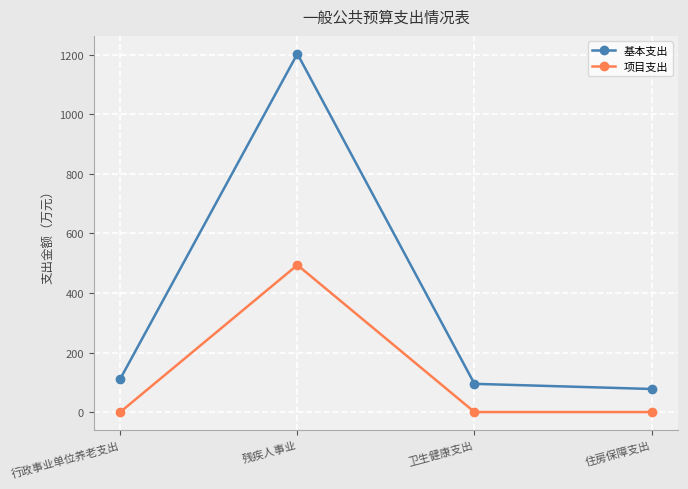

What is the difference between the maximum and minimum values in the 项目支出 series?

494.0